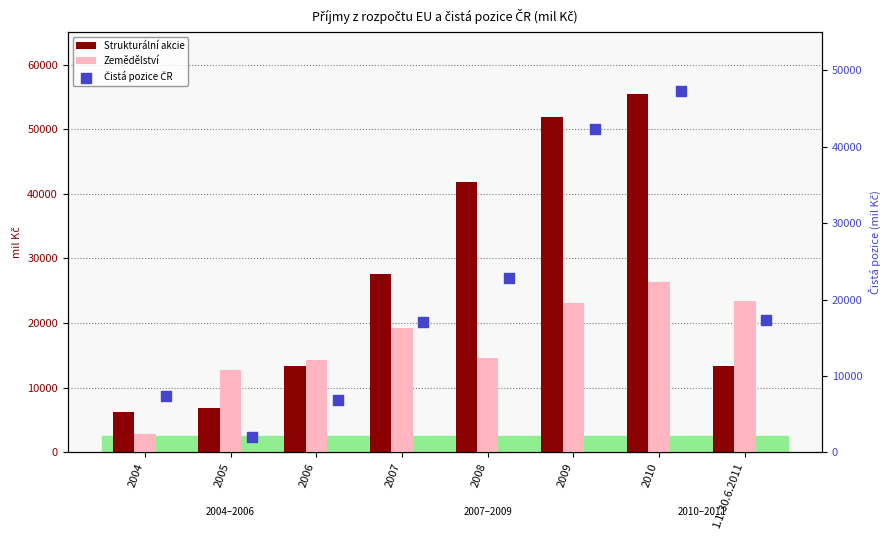

Which series contains the lowest Y value?

Čistá pozice ČR